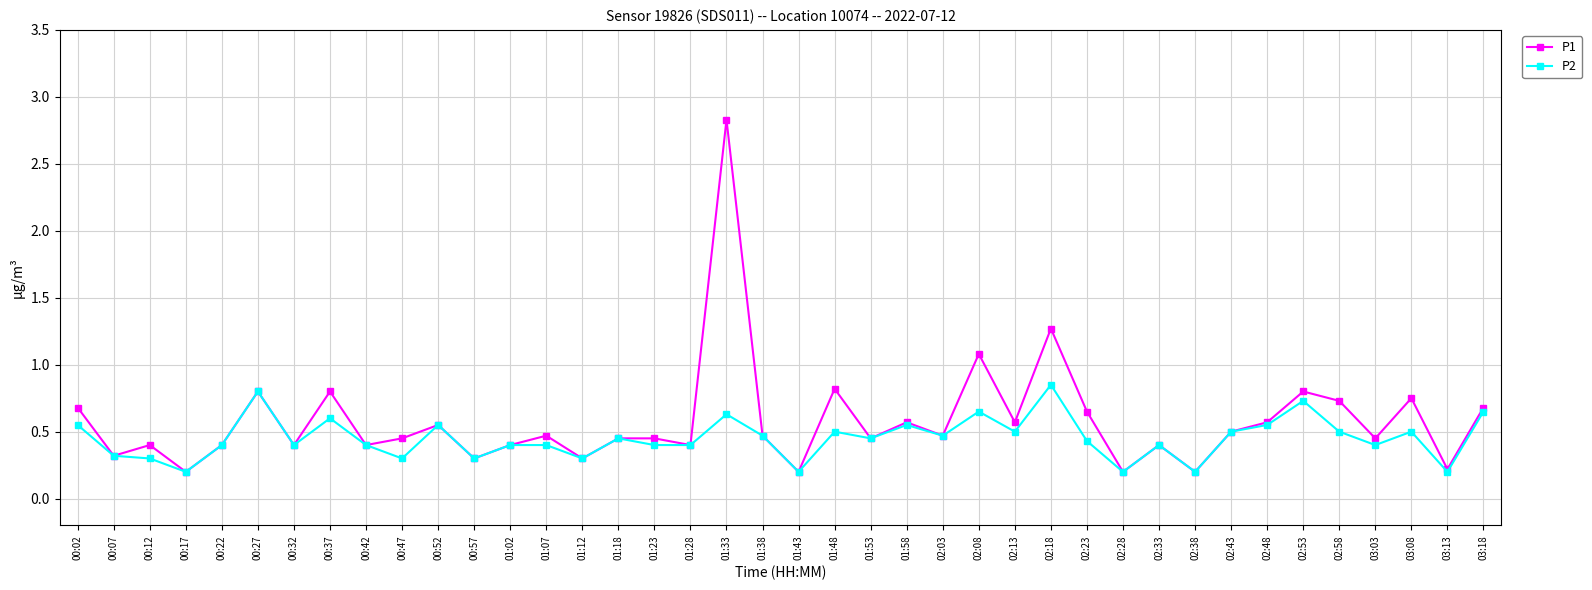

What is the value of the P1 point at the 30th from the left?

0.2